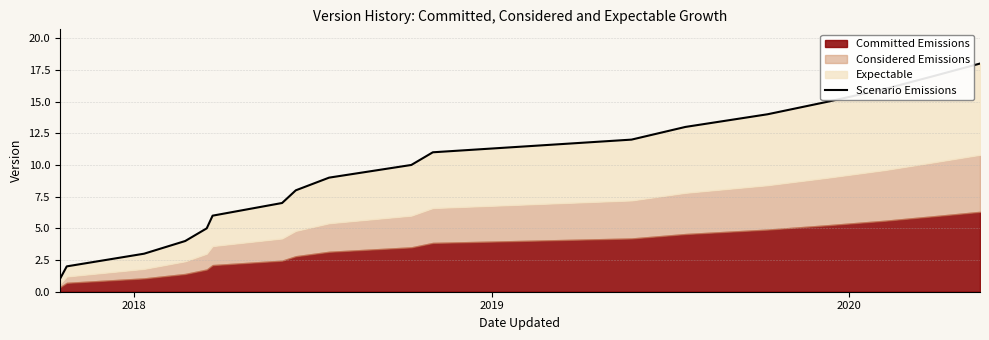

What is the maximum value shown in the chart?

18